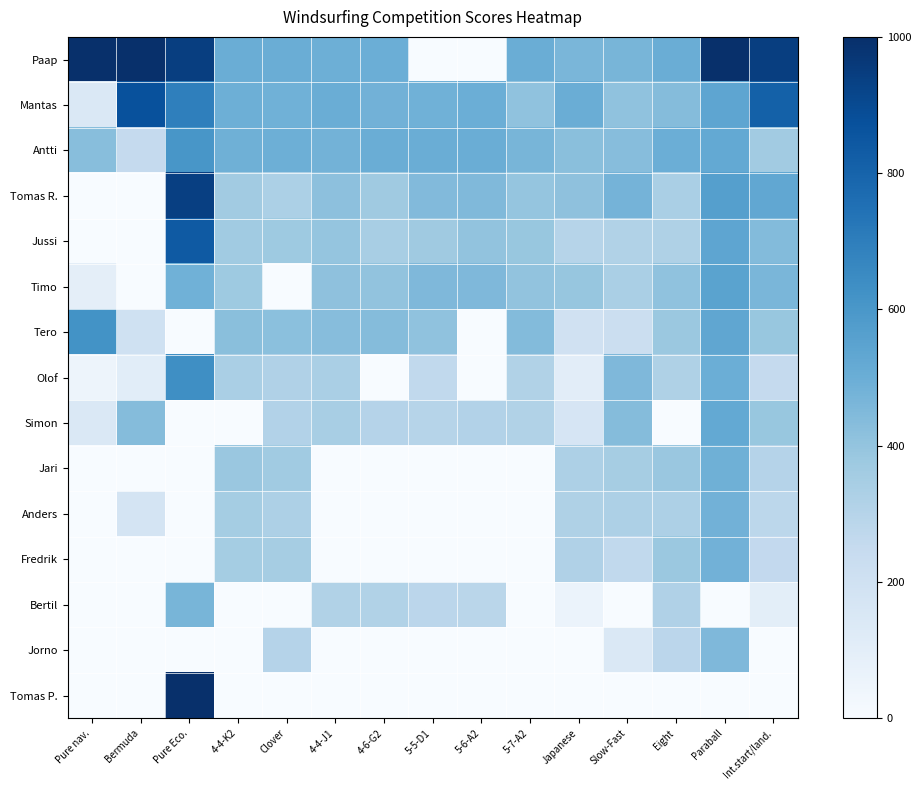

Which category has the highest value across all series?

Pure nav.